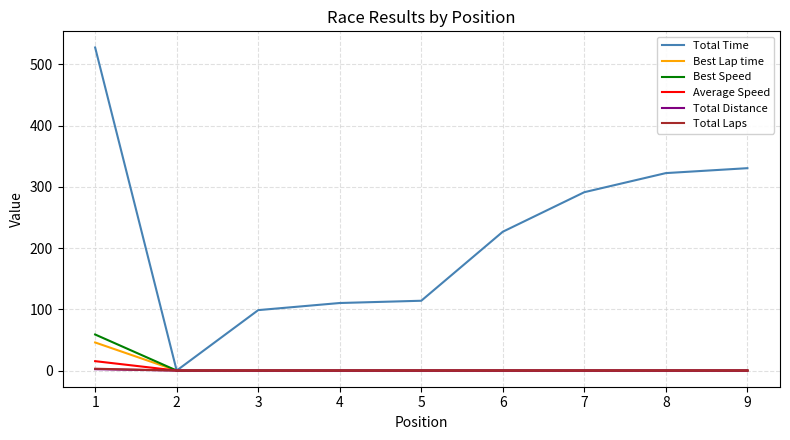

Which series has the largest total across all categories?

Total Time